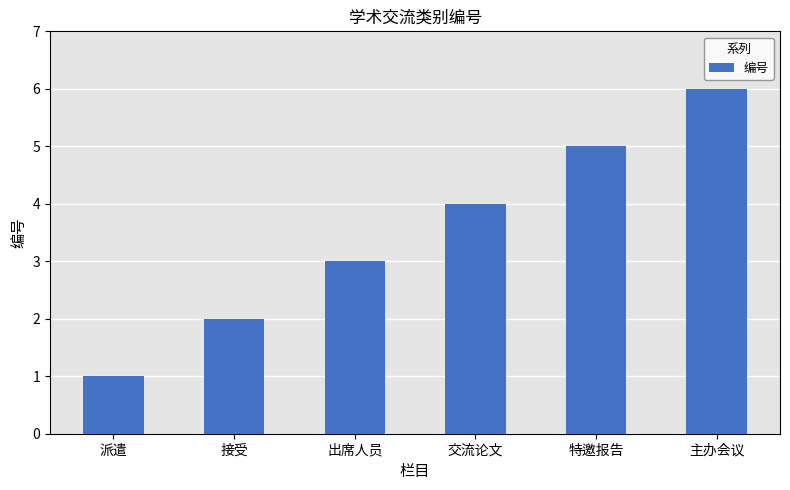

What is the minimum value shown in the chart?

1